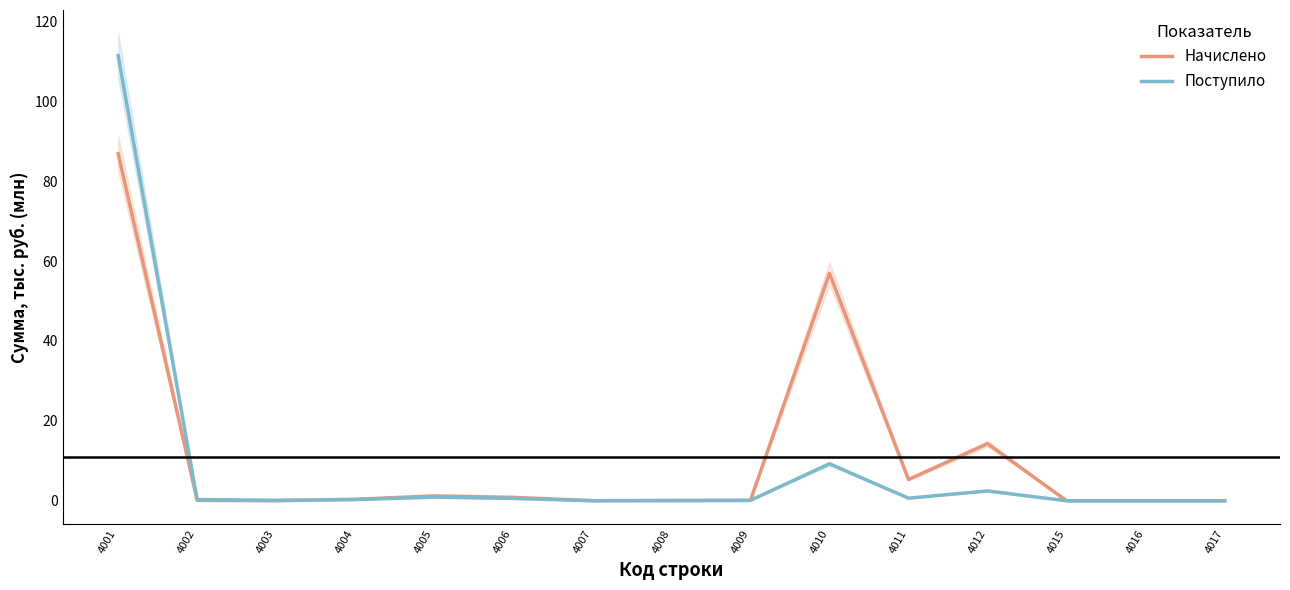

What is the average value of the Начислено series?

11.1